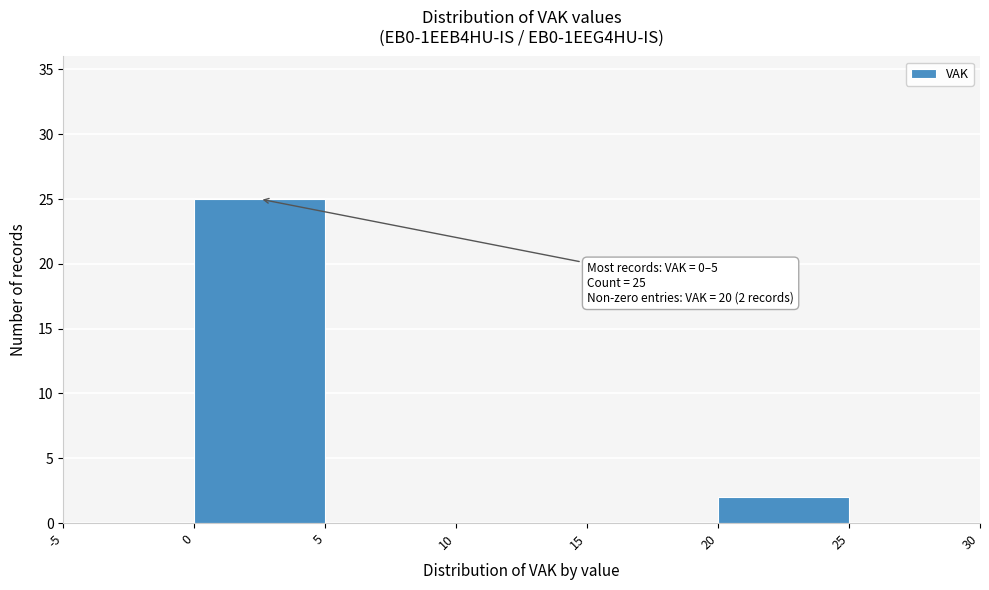

Which range on the x-axis has the tallest bar?

0 to 5